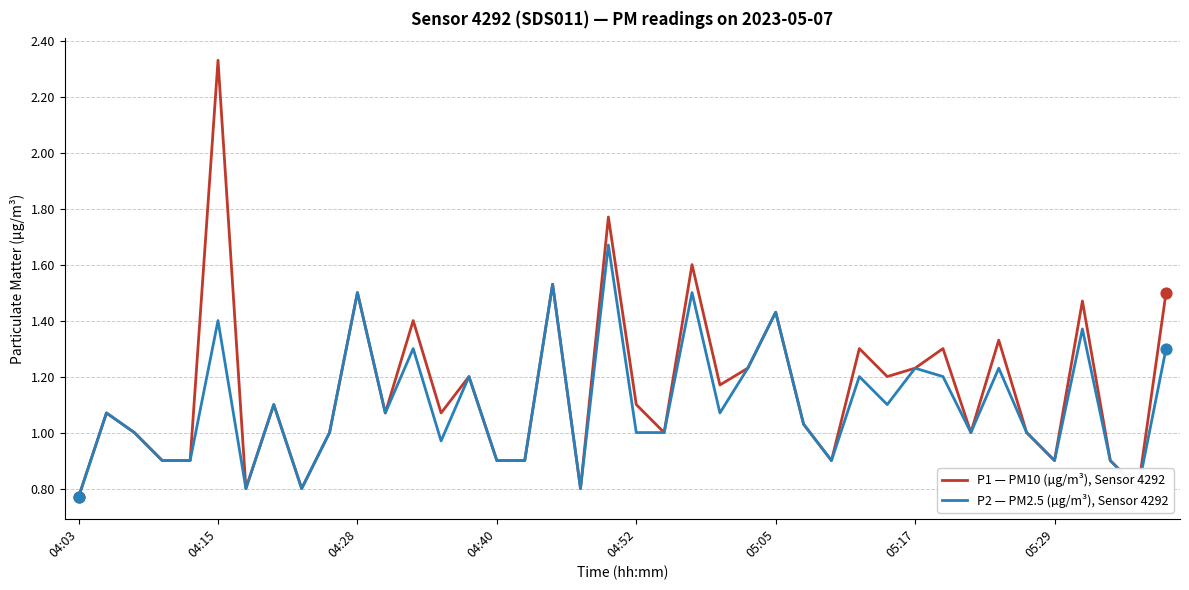

What are all the series names shown in the legend?

P1 — PM10 (µg/m³), Sensor 4292, P2 — PM2.5 (µg/m³), Sensor 4292